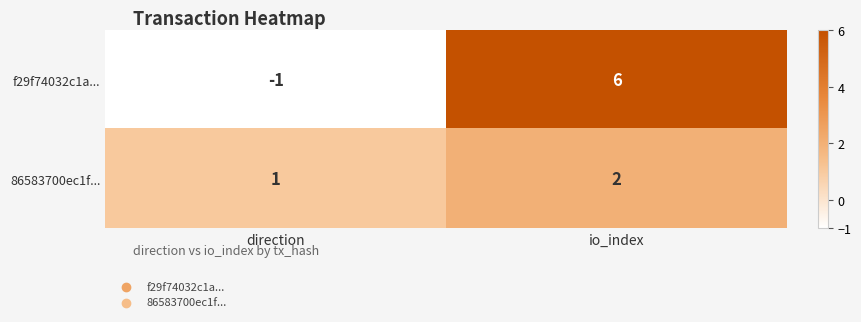

Reading left to right, extract all data points from this chart.

f29f74032c1a...: direction=-1	io_index=6
86583700ec1f...: direction=1	io_index=2